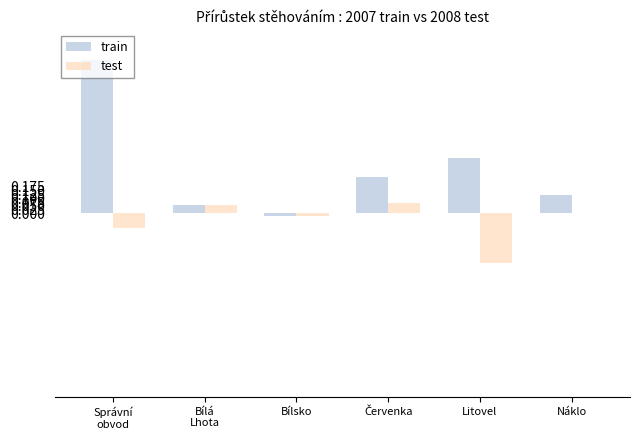

What are all the series names shown in the legend?

train, test